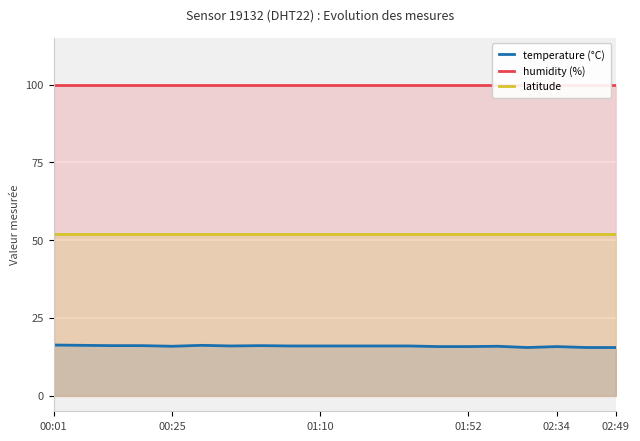

True or false: temperature (°C) and humidity (%) cross at least once.

False